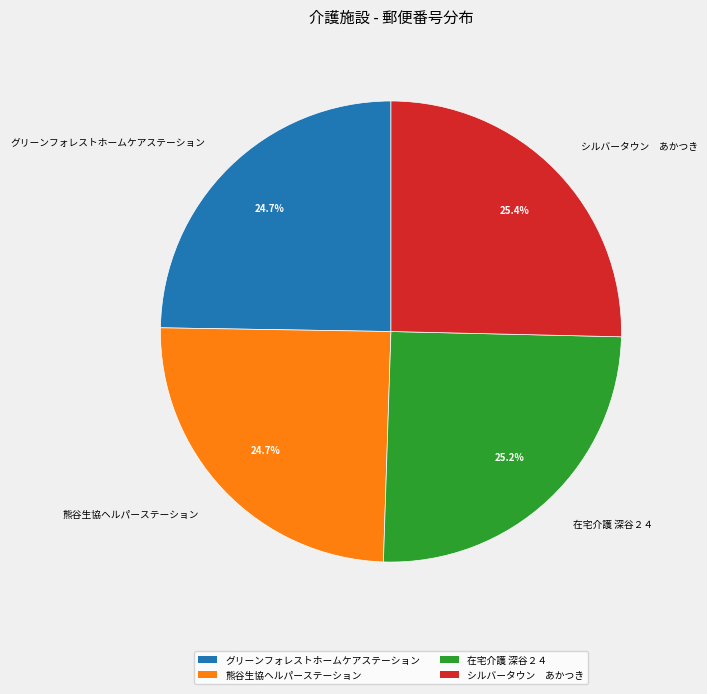

How much of the chart is everything except グリーンフォレストホームケアステーション?

75.3%